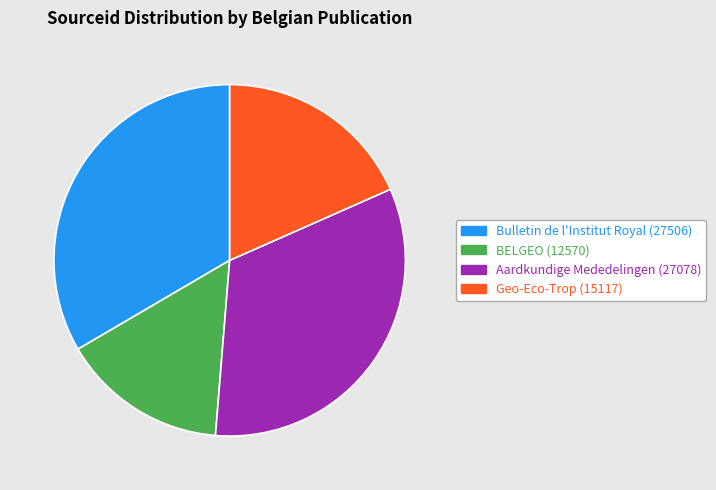

Is the sum of BELGEO (12570) and Bulletin de l'Institut Royal (27506) greater than half?

No